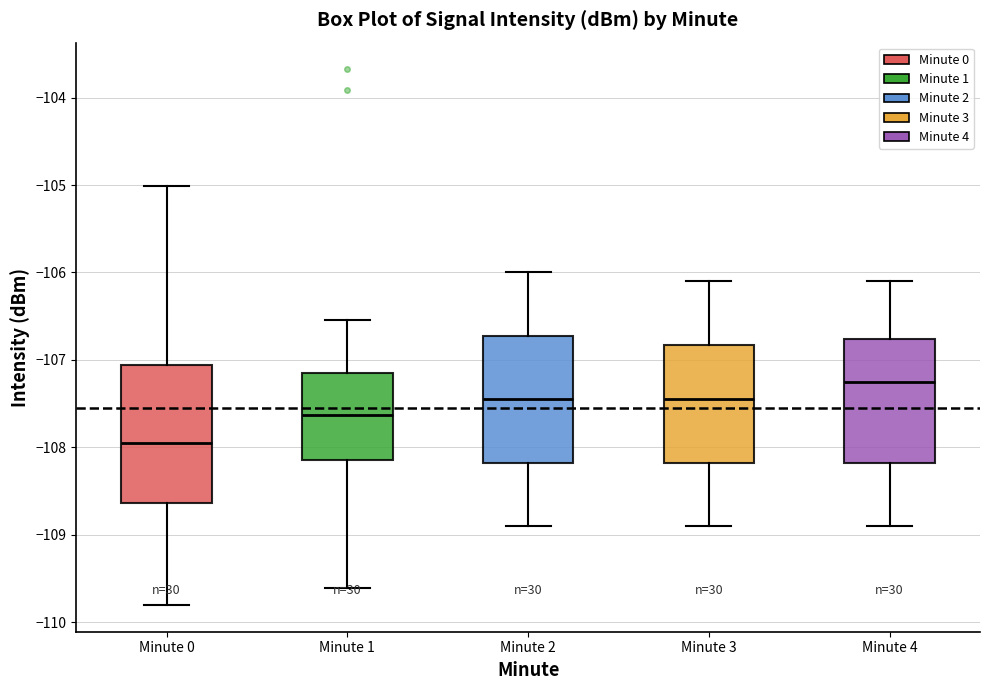

Reading left to right, transcribe this box plot: for each box, give where its median line is, the range the box spans, and where its two whiskers end, as read against the y-axis. The values are not printed on the chart, so give them approximately, as read against the axis.

Minute 0: median -108.0, box -108.6 to -107.1, whiskers -109.8 to -105.0
Minute 1: median -107.6, box -108.1 to -107.2, whiskers -109.6 to -106.5
Minute 2: median -107.4, box -108.2 to -106.7, whiskers -108.9 to -106.0
Minute 3: median -107.4, box -108.2 to -106.8, whiskers -108.9 to -106.1
Minute 4: median -107.2, box -108.2 to -106.8, whiskers -108.9 to -106.1